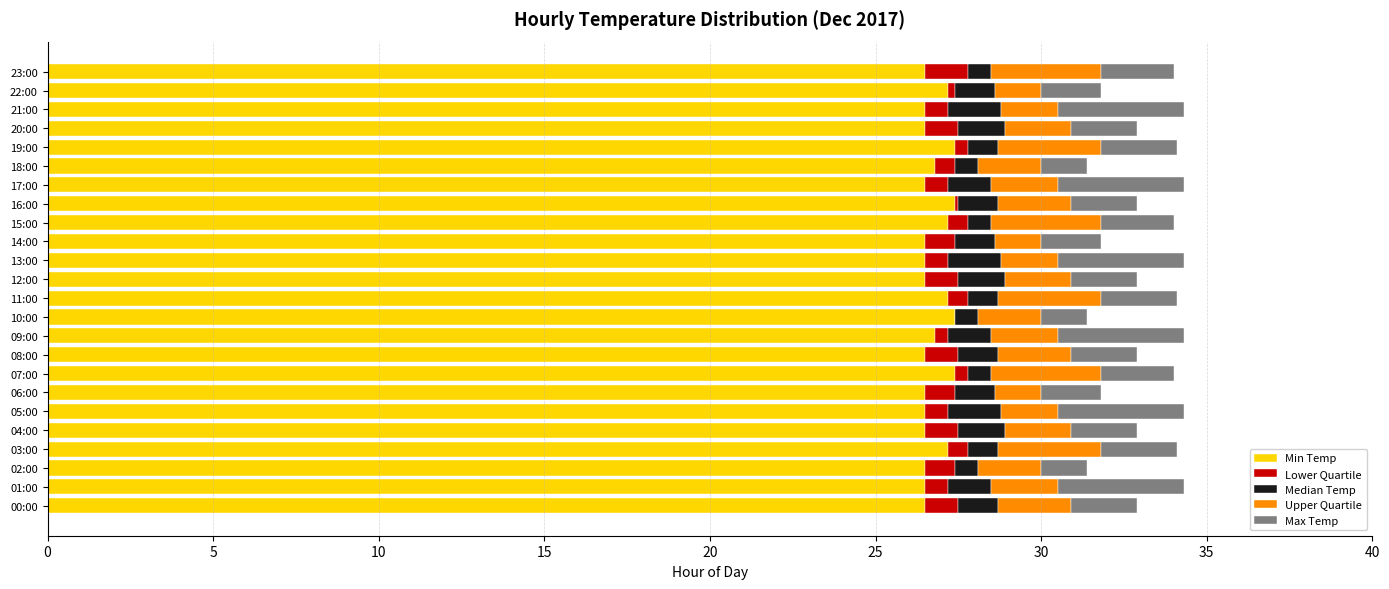

At how many categories does at least one series exceed 25?

24